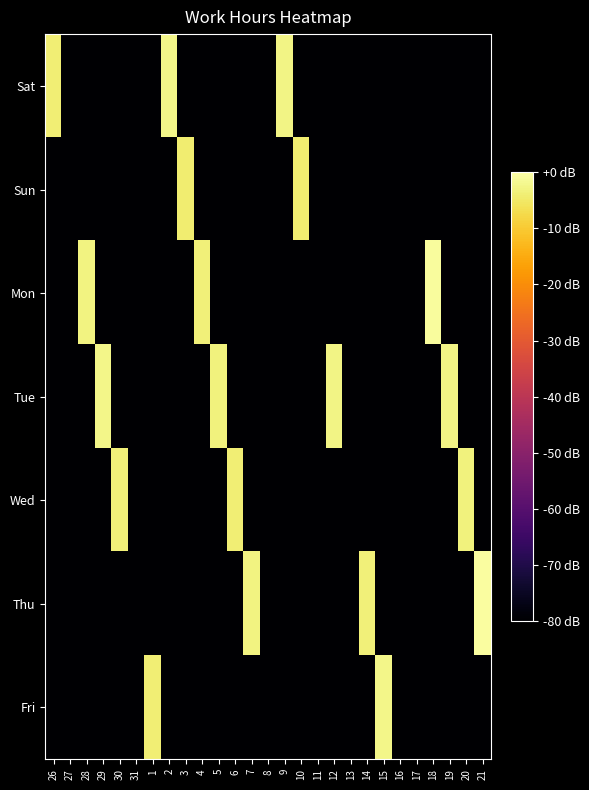

Rank the series by their maximum value, from highest to lowest.

Thu, Mon, Tue, Fri, Sat, Wed, Sun